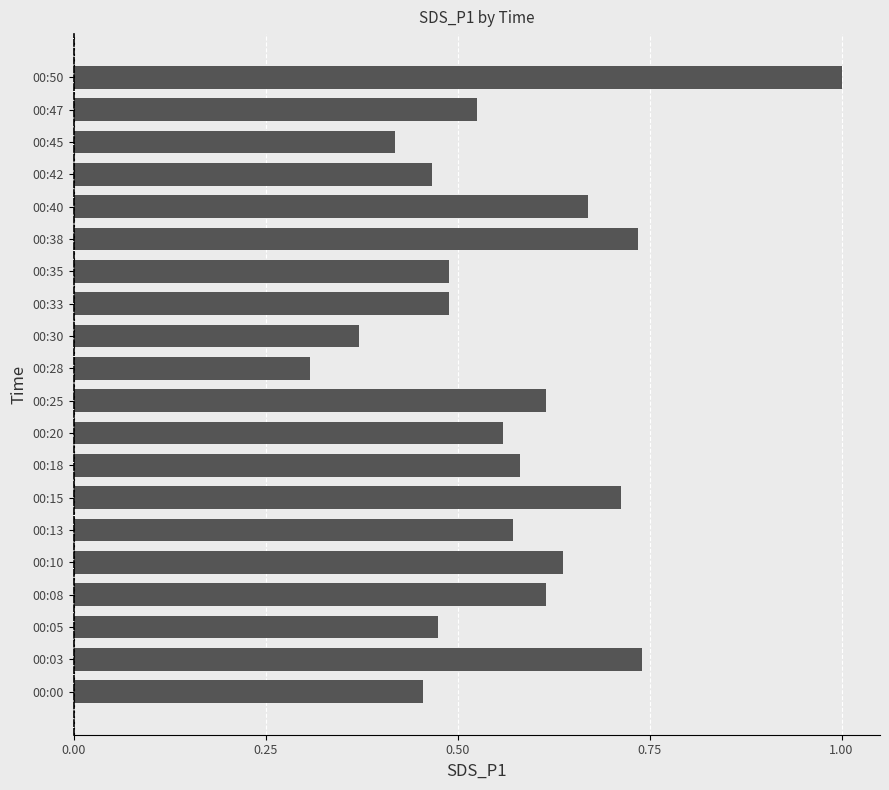

The chart shows a value of 0.1 at 00:05. True or false?

False